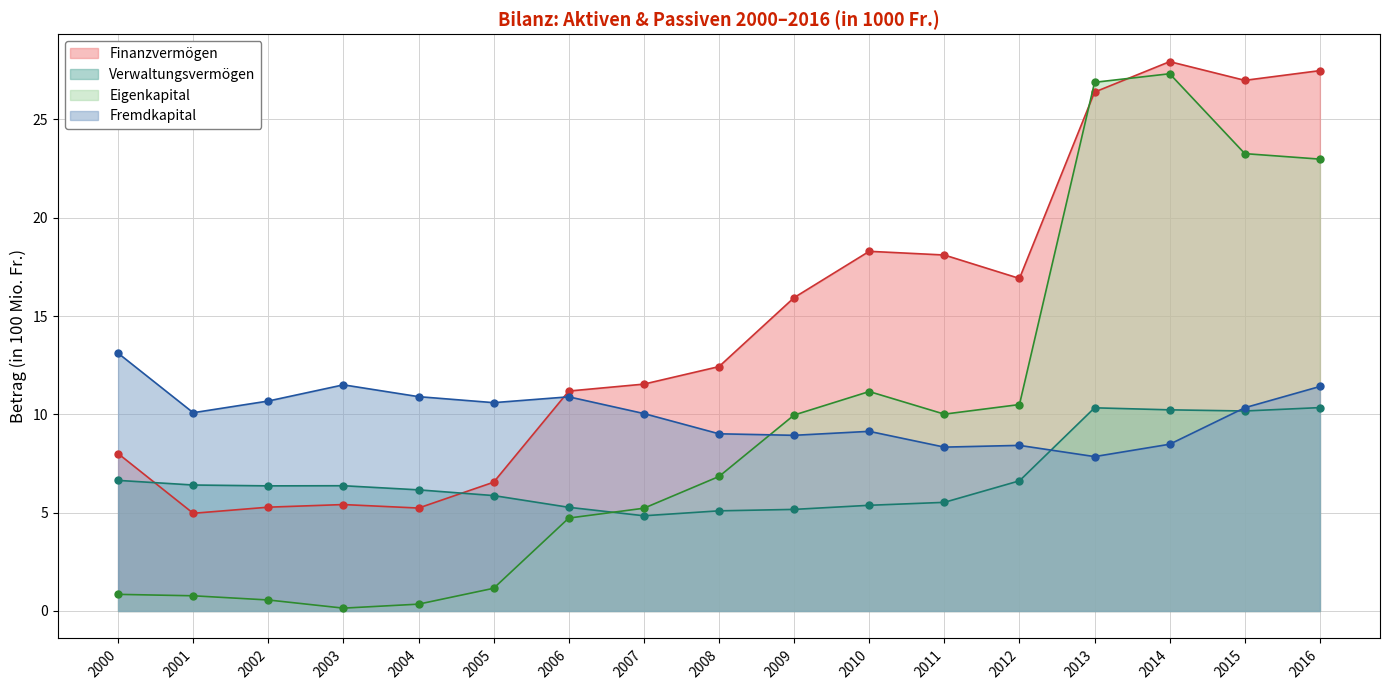

Which series has the largest range (max minus min)?

Eigenkapital